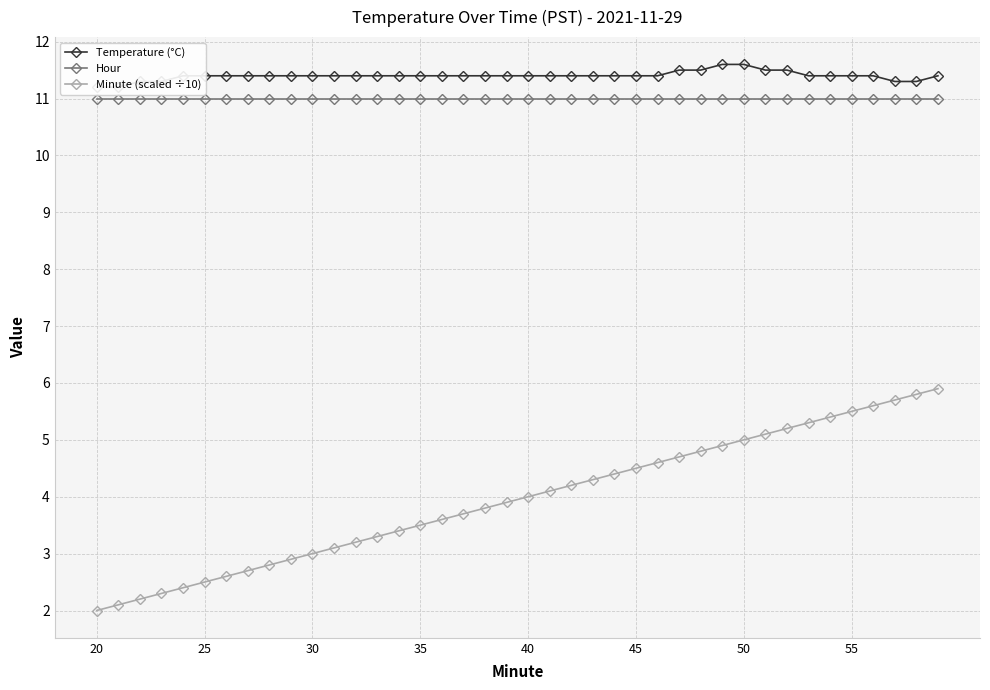

What are all the series names shown in the legend?

Temperature (°C), Hour, Minute (scaled ÷10)